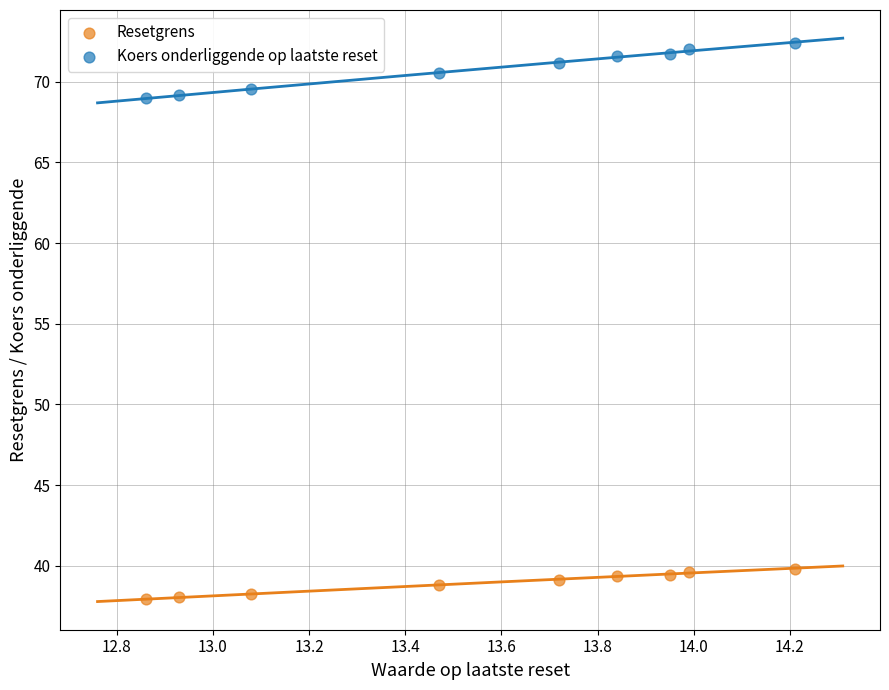

What are all the series names shown in the legend?

Resetgrens, Koers onderliggende op laatste reset